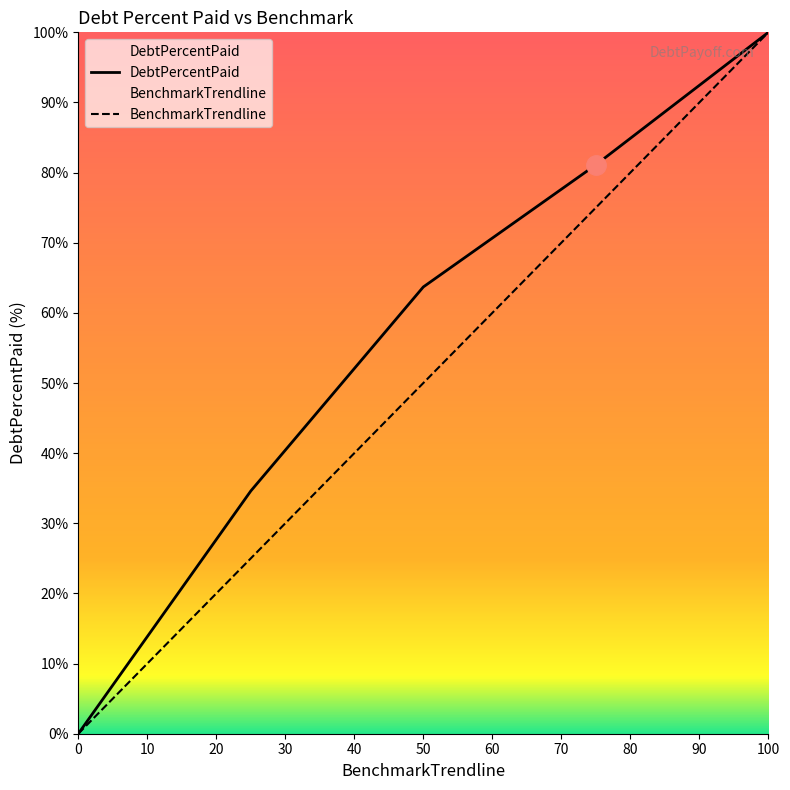

Rank the series by their maximum value, from lowest to highest.

DebtPercentPaid, BenchmarkTrendline